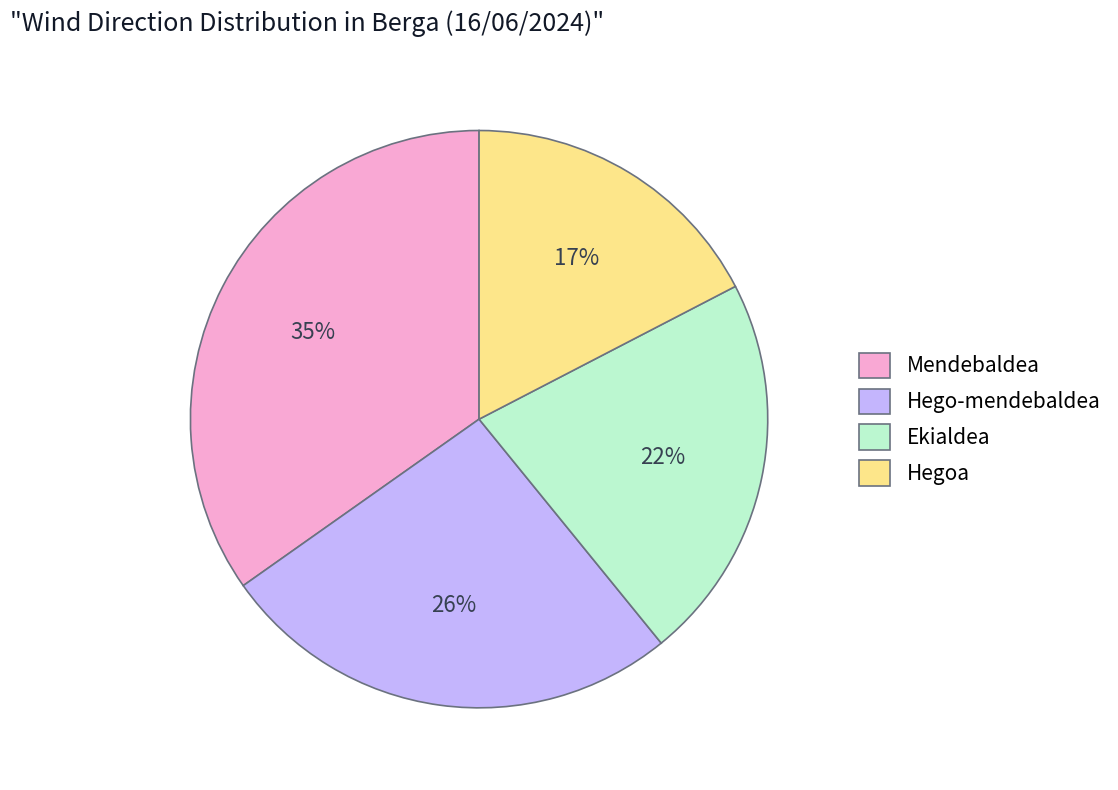

Which slice is the smallest?

Hegoa